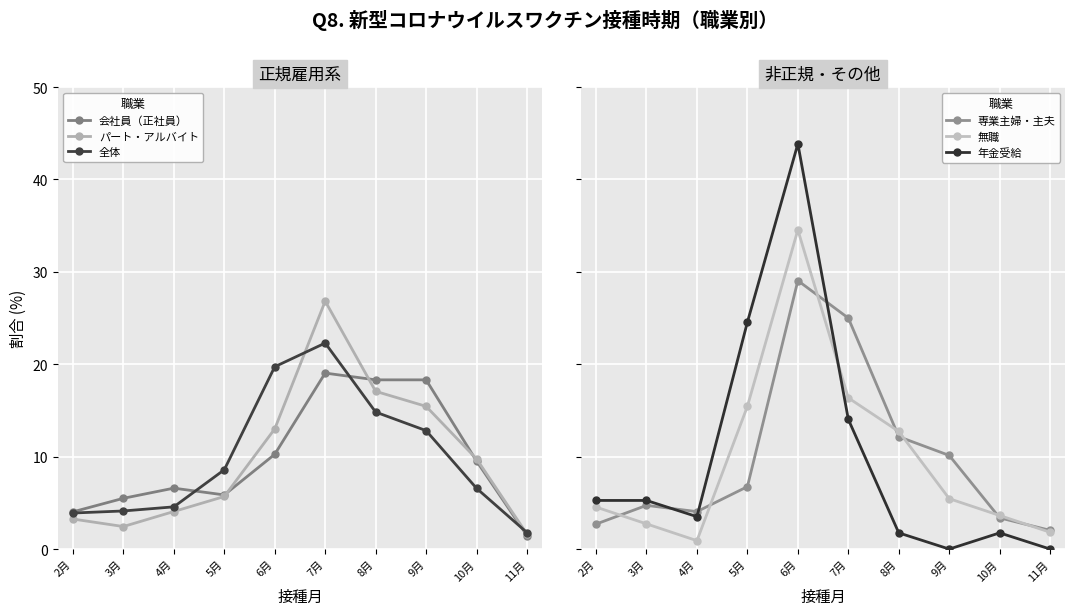

Between 7月 and 10月, which is larger?

7月